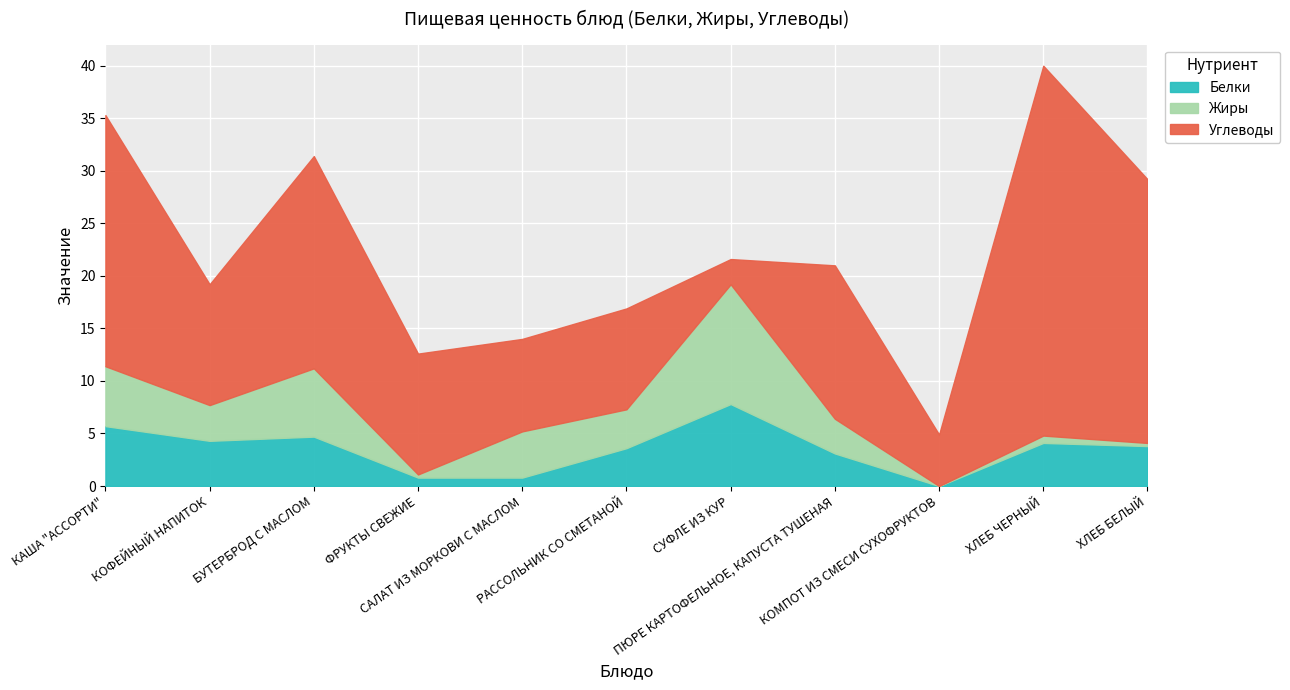

What is the value of the Белки point at the 11th from the left?

3.8